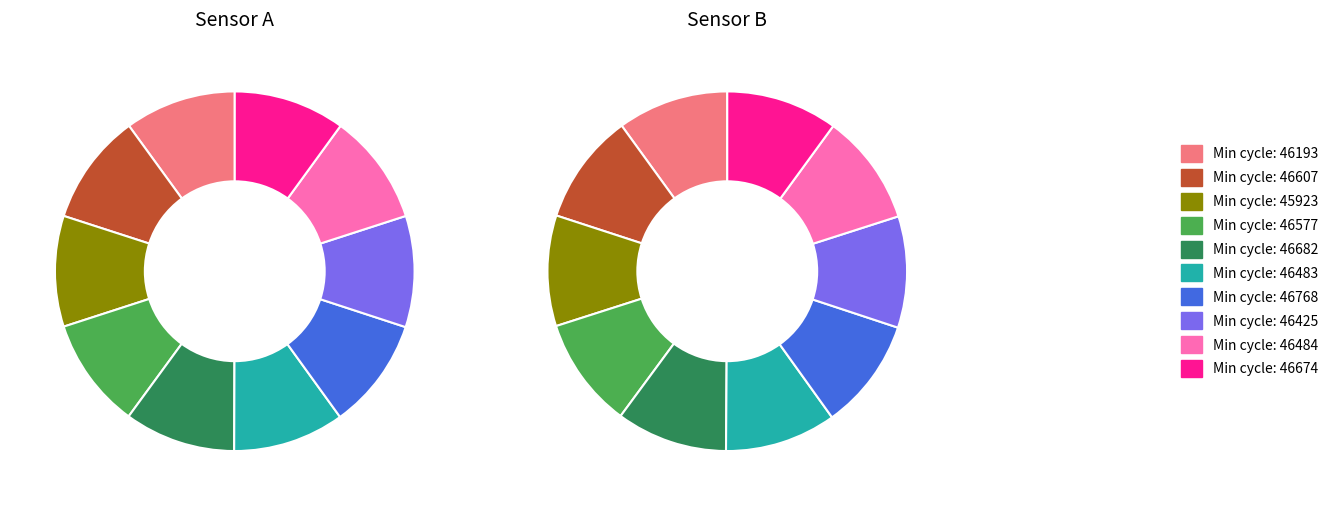

To the nearest percent, what is the combined percentage of 28/46768 and 28/46577?

20%